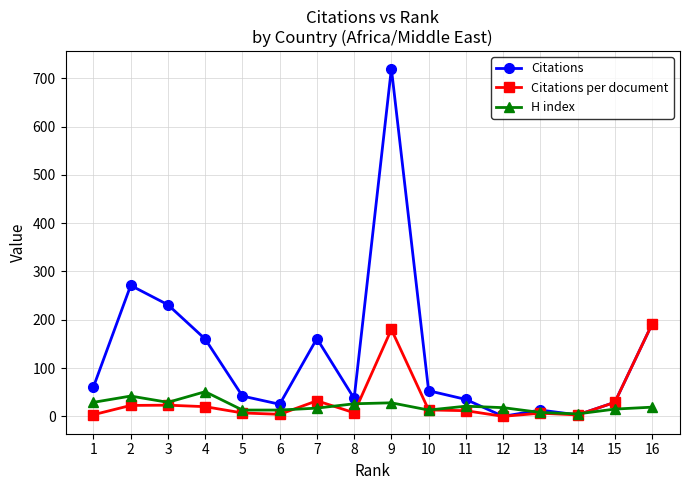

What are all the series names shown in the legend?

Citations, Citations per document, H index